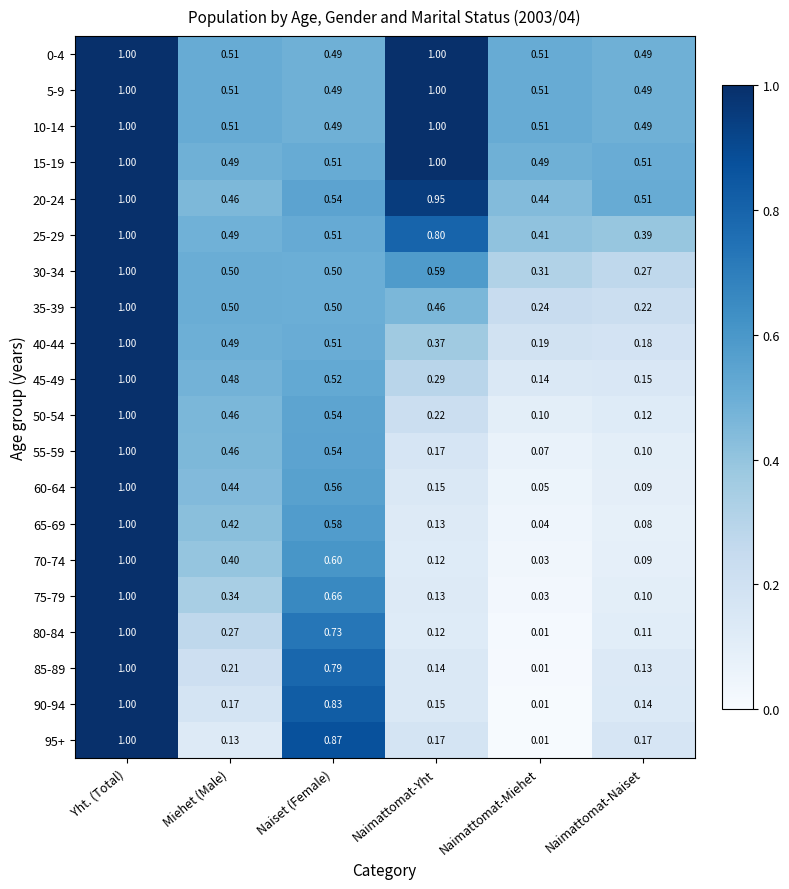

Rank the categories by 40-44 value from lowest to highest.

Naimattomat-Naiset, Naimattomat-Miehet, Naimattomat-Yht, Miehet (Male), Naiset (Female), Yht. (Total)